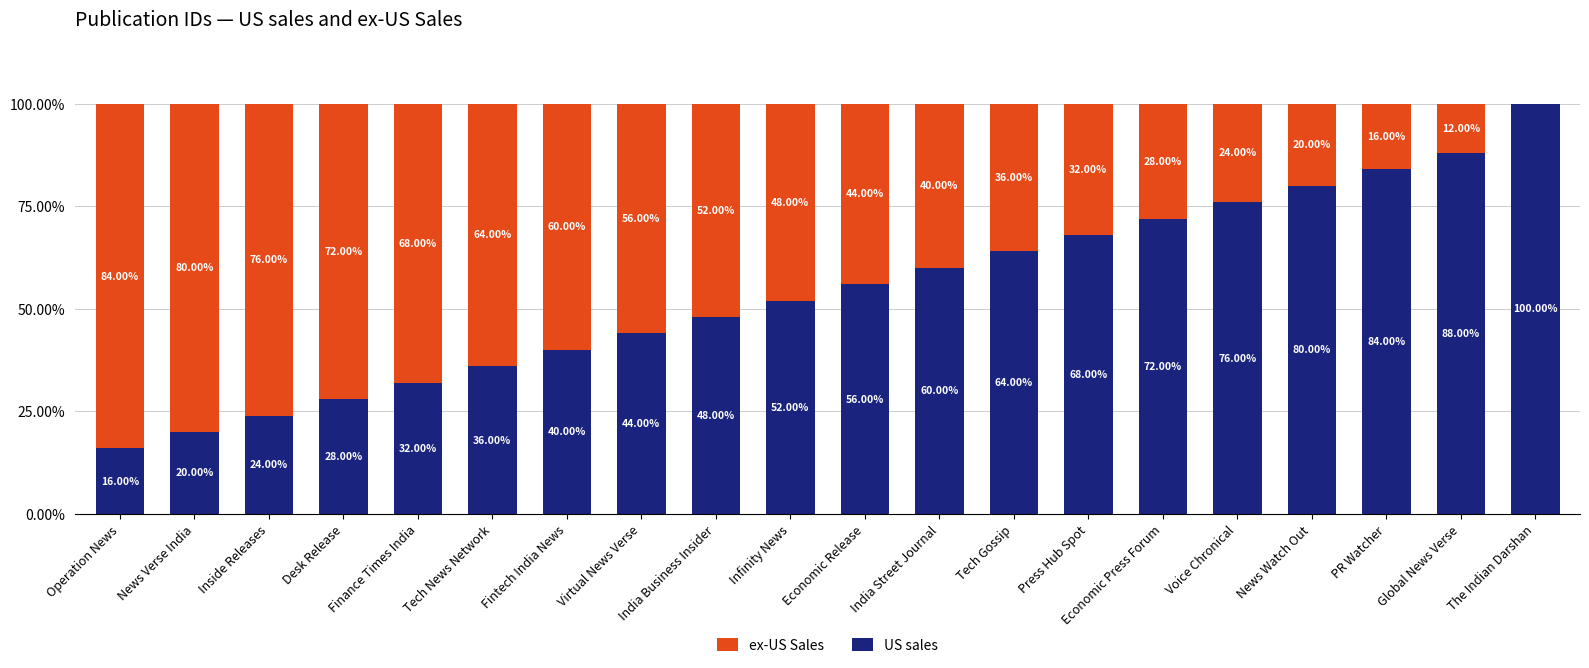

At which label is US sales closest to 58?

Economic Release